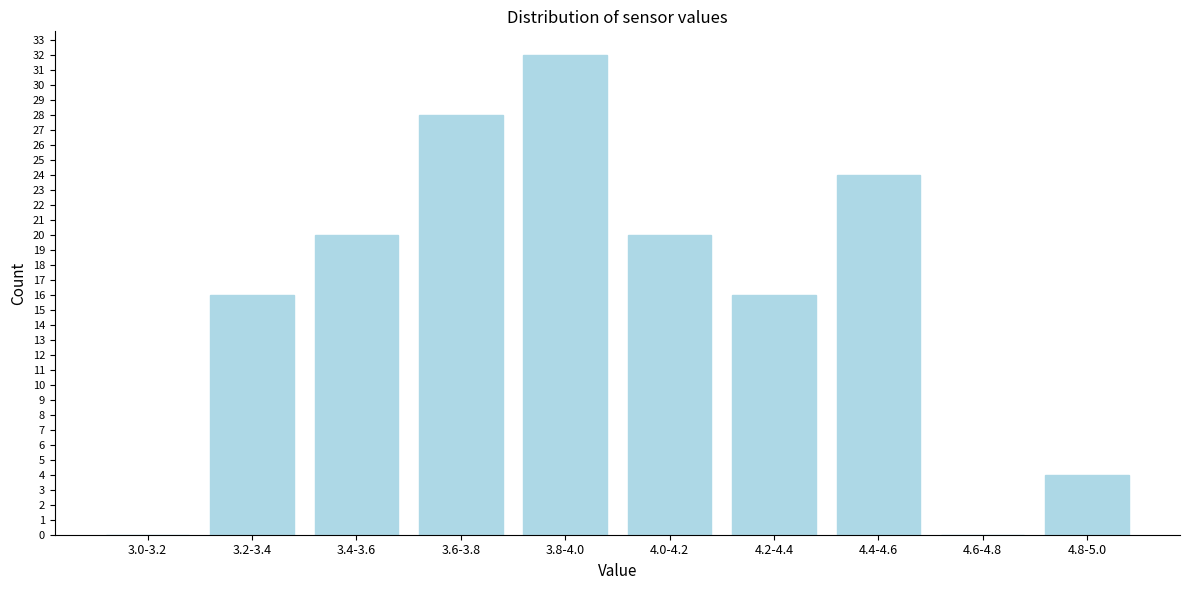

Reading left to right, what are all the values shown in this chart?

3.0-3.2=0	3.2-3.4=16	3.4-3.6=20	3.6-3.8=28	3.8-4.0=32	4.0-4.2=20	4.2-4.4=16	4.4-4.6=24	4.6-4.8=0	4.8-5.0=4